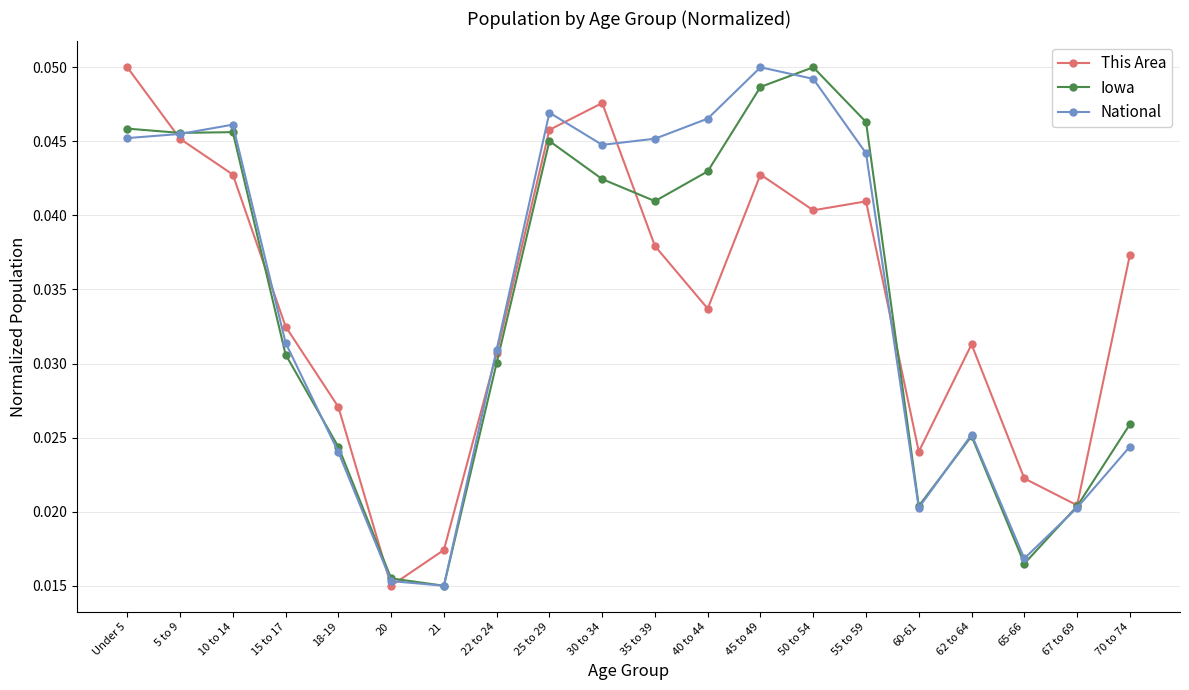

Between 30 to 34 and 70 to 74, which series saw the biggest shift?

National